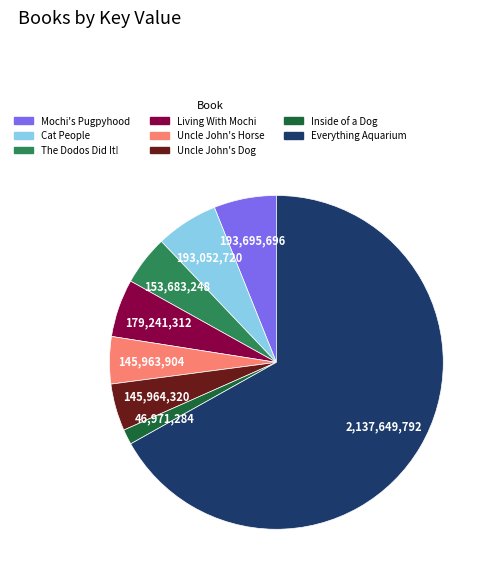

Which slice is the largest?

Everything Aquarium